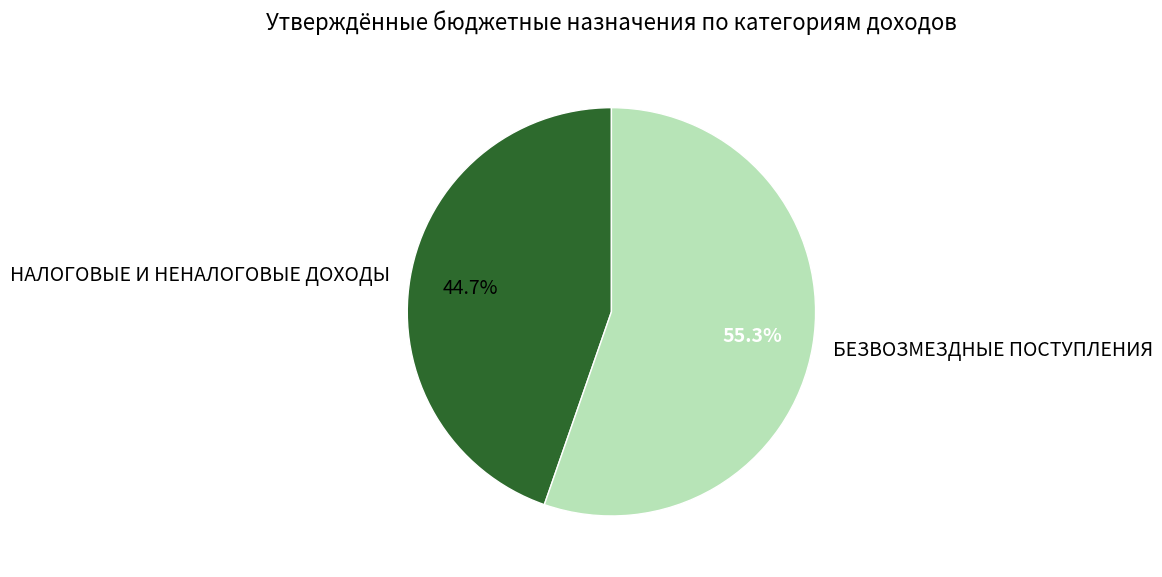

Which category has the smallest portion of the pie?

НАЛОГОВЫЕ И НЕНАЛОГОВЫЕ ДОХОДЫ